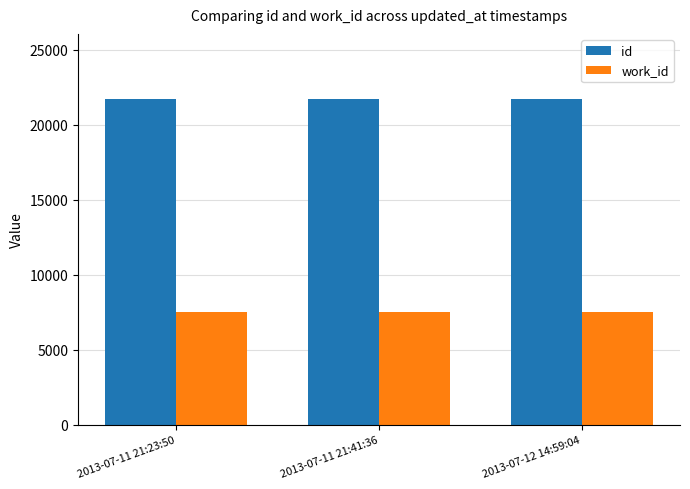

At 2013-07-11 21:41:36, list the series in order from largest to smallest.

id, work_id